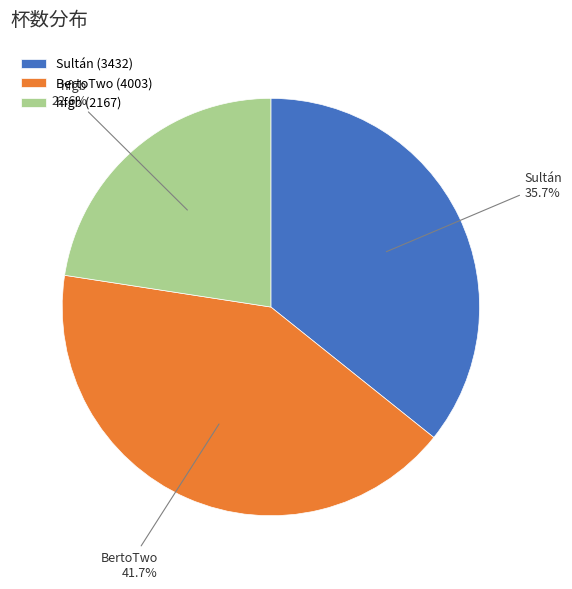

Do BertoTwo and hfgb together represent more than half of the pie?

Yes